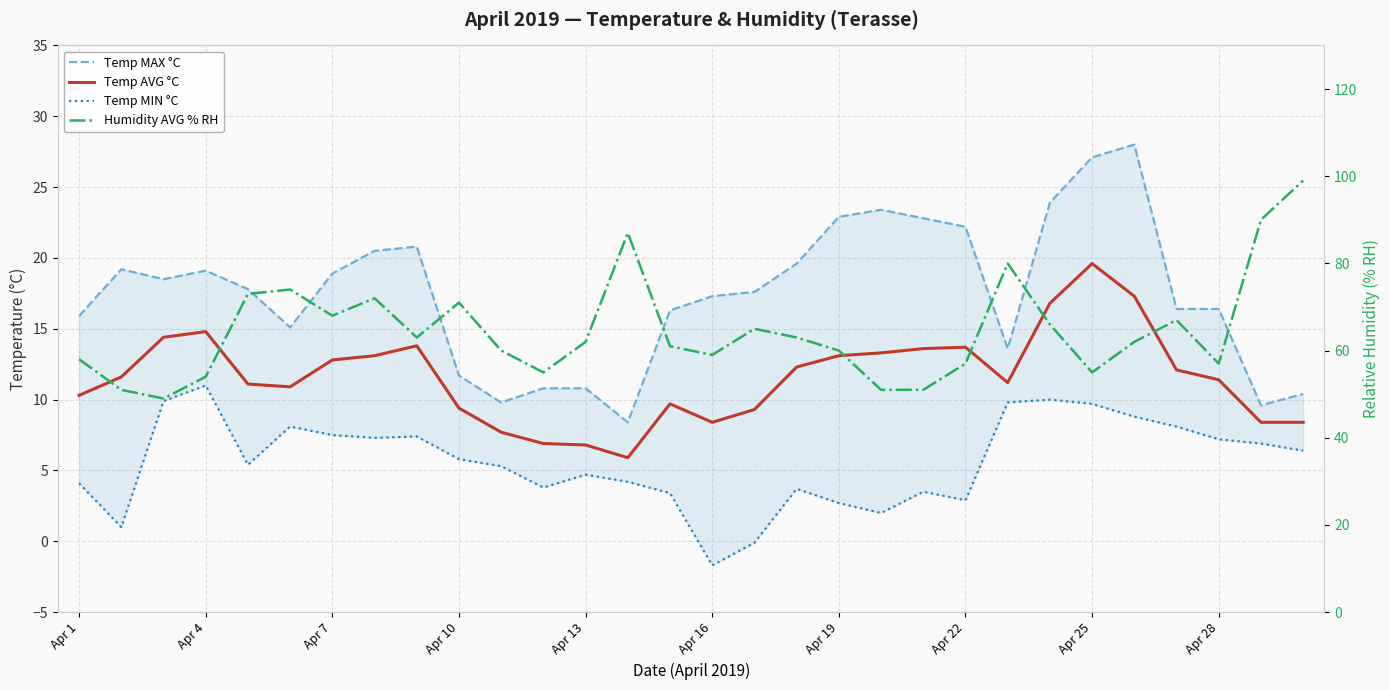

What are all the series names shown in the legend?

Temp MAX °C, Temp AVG °C, Temp MIN °C, Humidity AVG % RH